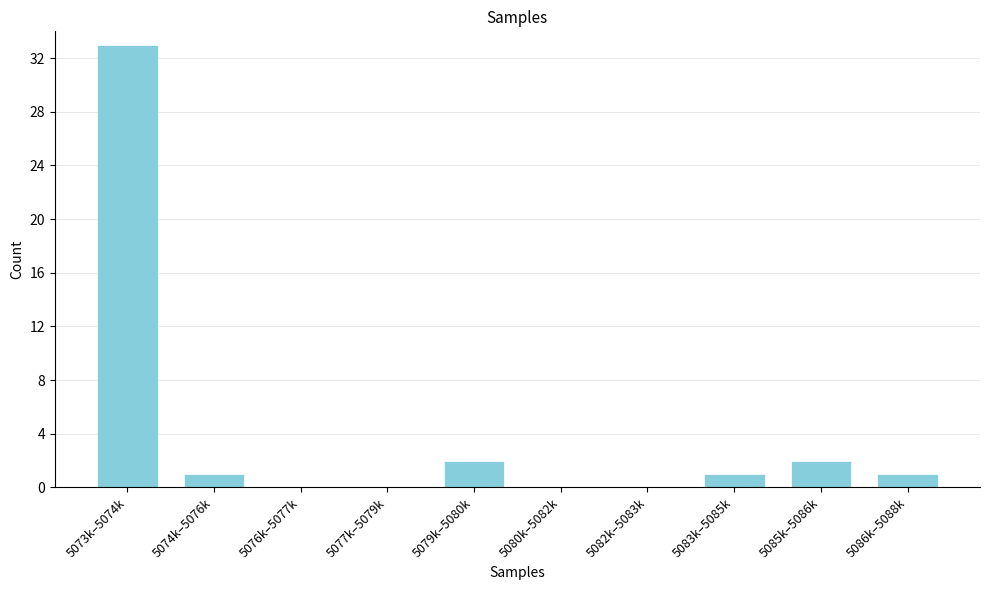

Reading left to right, extract all data points from this chart.

5073k–5074k=33	5074k–5076k=1	5076k–5077k=0	5077k–5079k=0	5079k–5080k=2	5080k–5082k=0	5082k–5083k=0	5083k–5085k=1	5085k–5086k=2	5086k–5088k=1